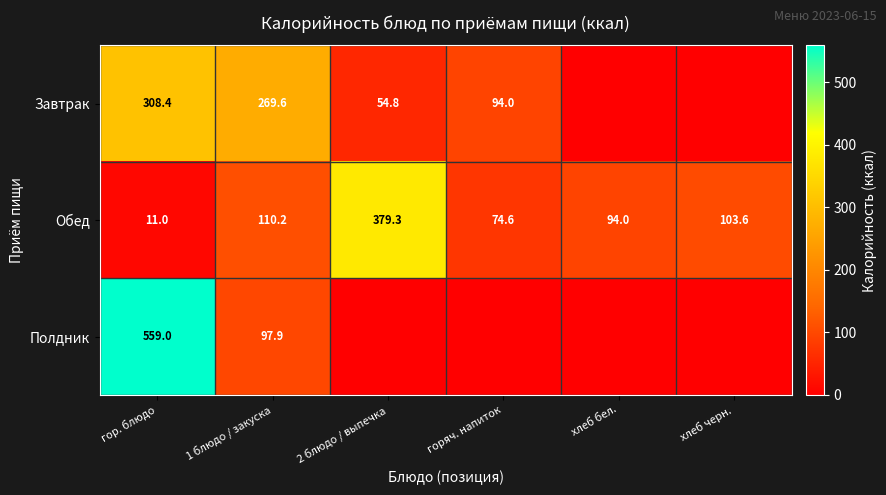

Which has a higher value, горяч. напиток or хлеб черн.?

горяч. напиток